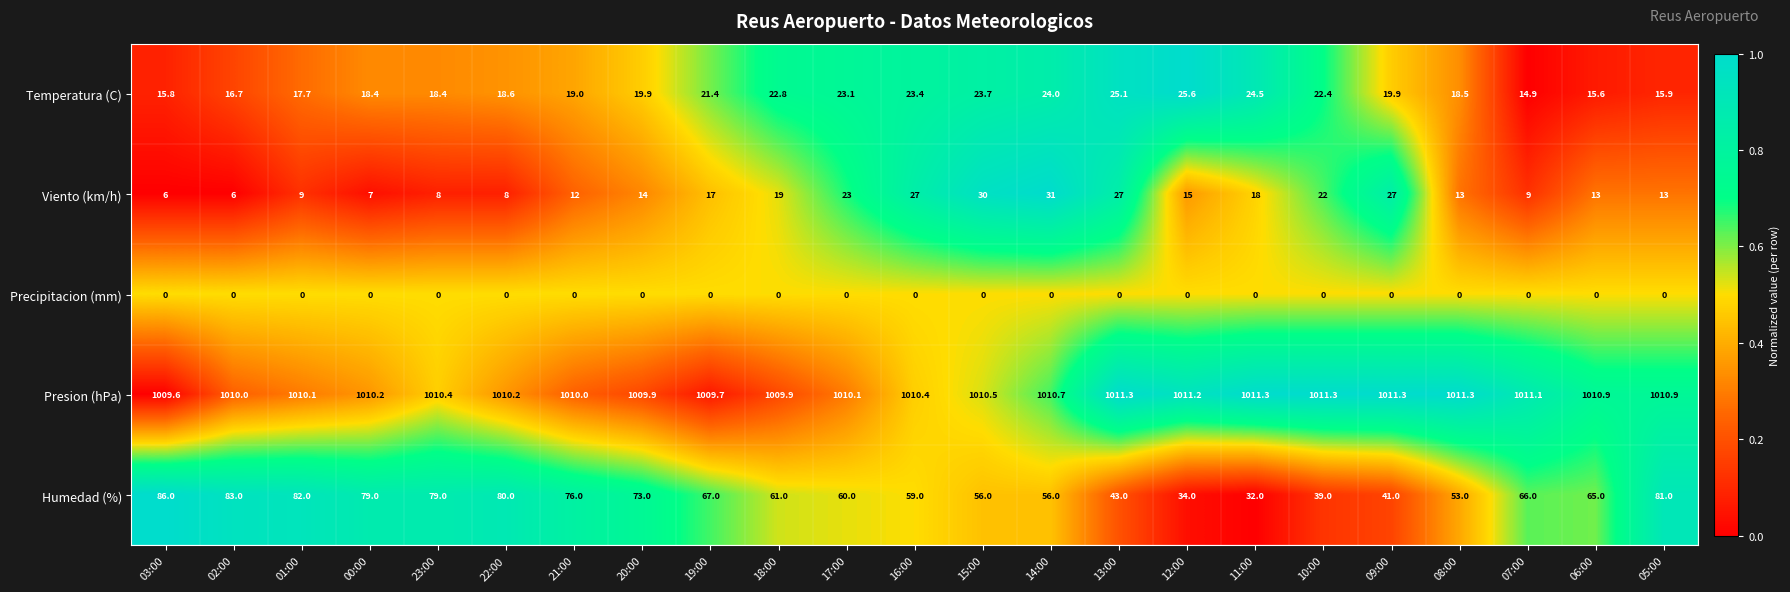

Which series has the largest total across all categories?

Presion (hPa)